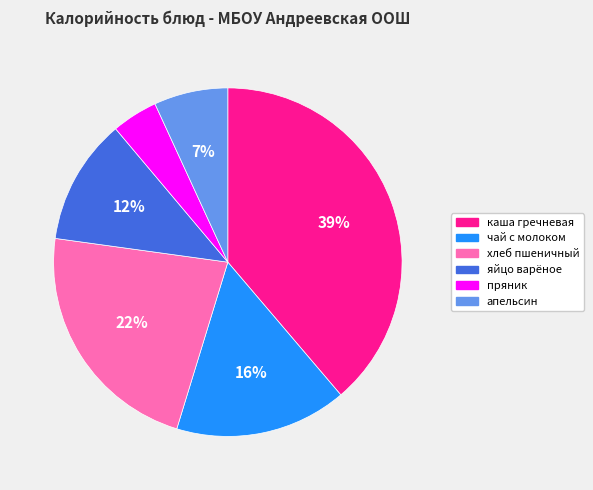

How many segments does this pie chart have?

6